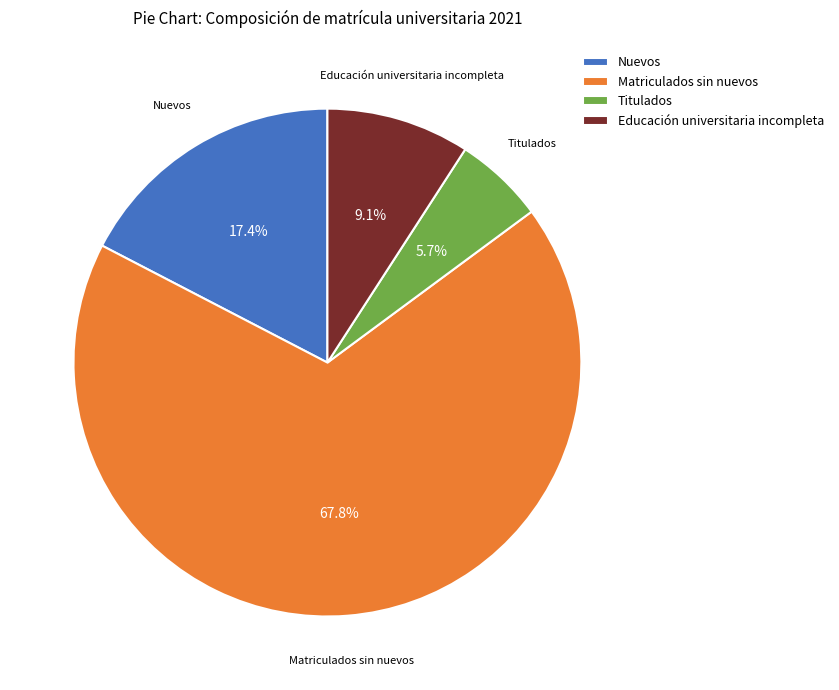

Rank the categories by value from highest to lowest.

Matriculados sin nuevos, Nuevos, Educación universitaria incompleta, Titulados